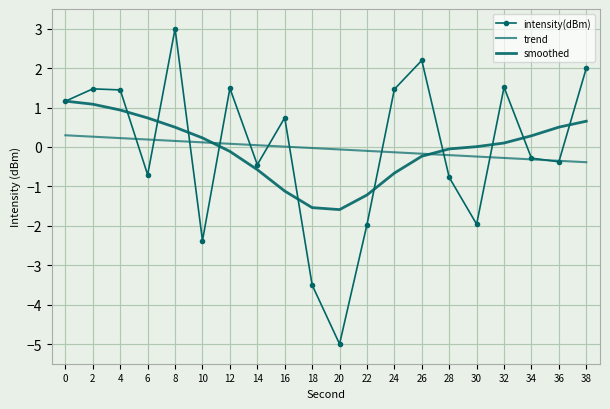

What is the sum of all intensity(dBm) values?

-0.9